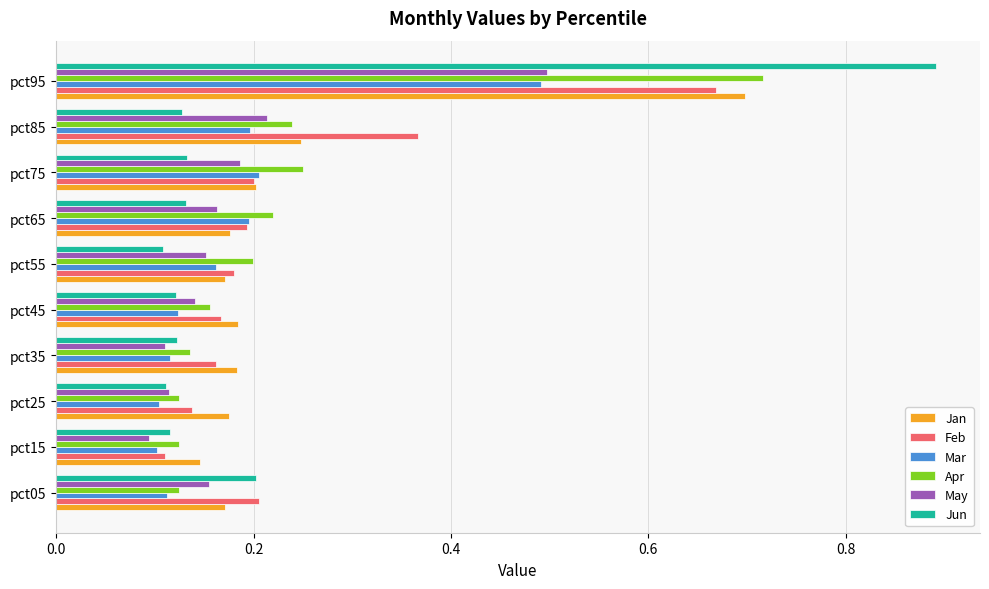

At which label is Feb closest to 0?

pct15